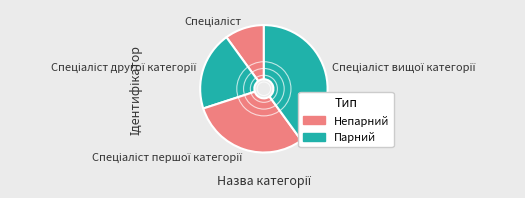

Is there a majority slice in this chart?

No